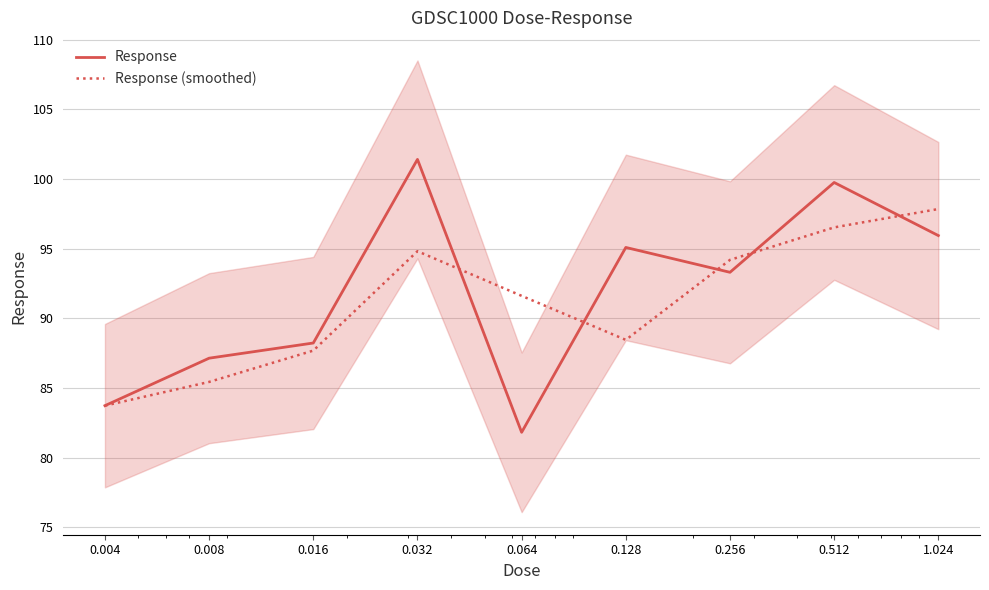

What is the maximum value shown in the chart?

101.4